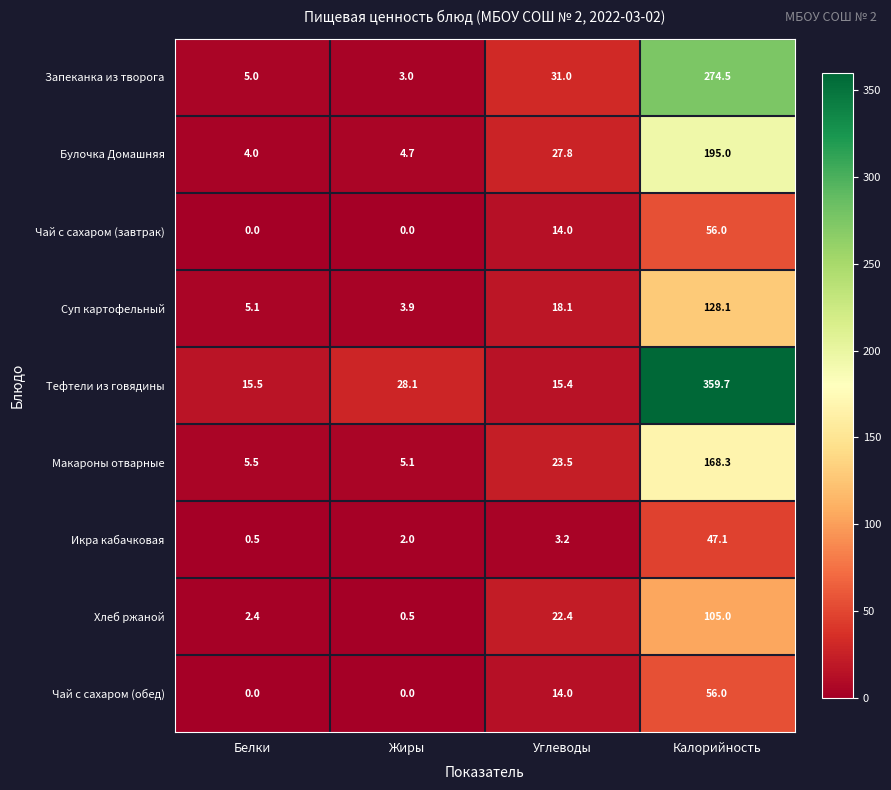

What is the maximum value shown in the chart?

359.7